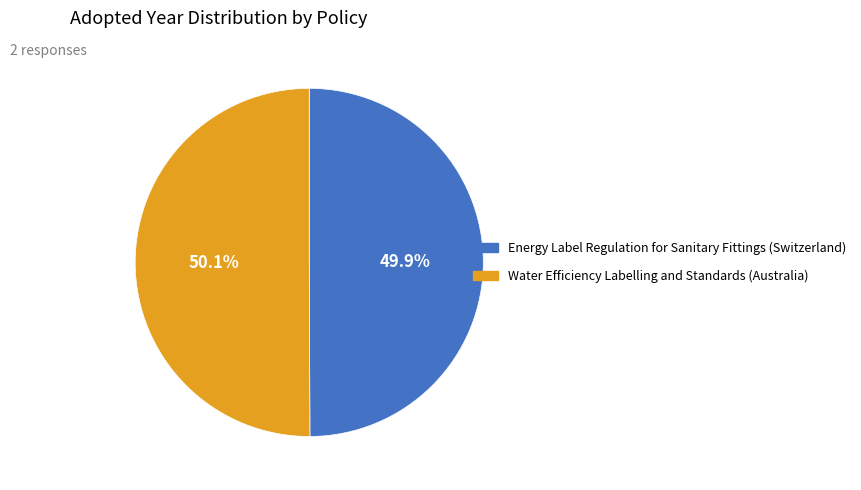

Combined, what portion of the pie is Water Efficiency Labelling and Standards (Australia) and Energy Label Regulation for Sanitary Fittings (Switzerland)?

100.0%